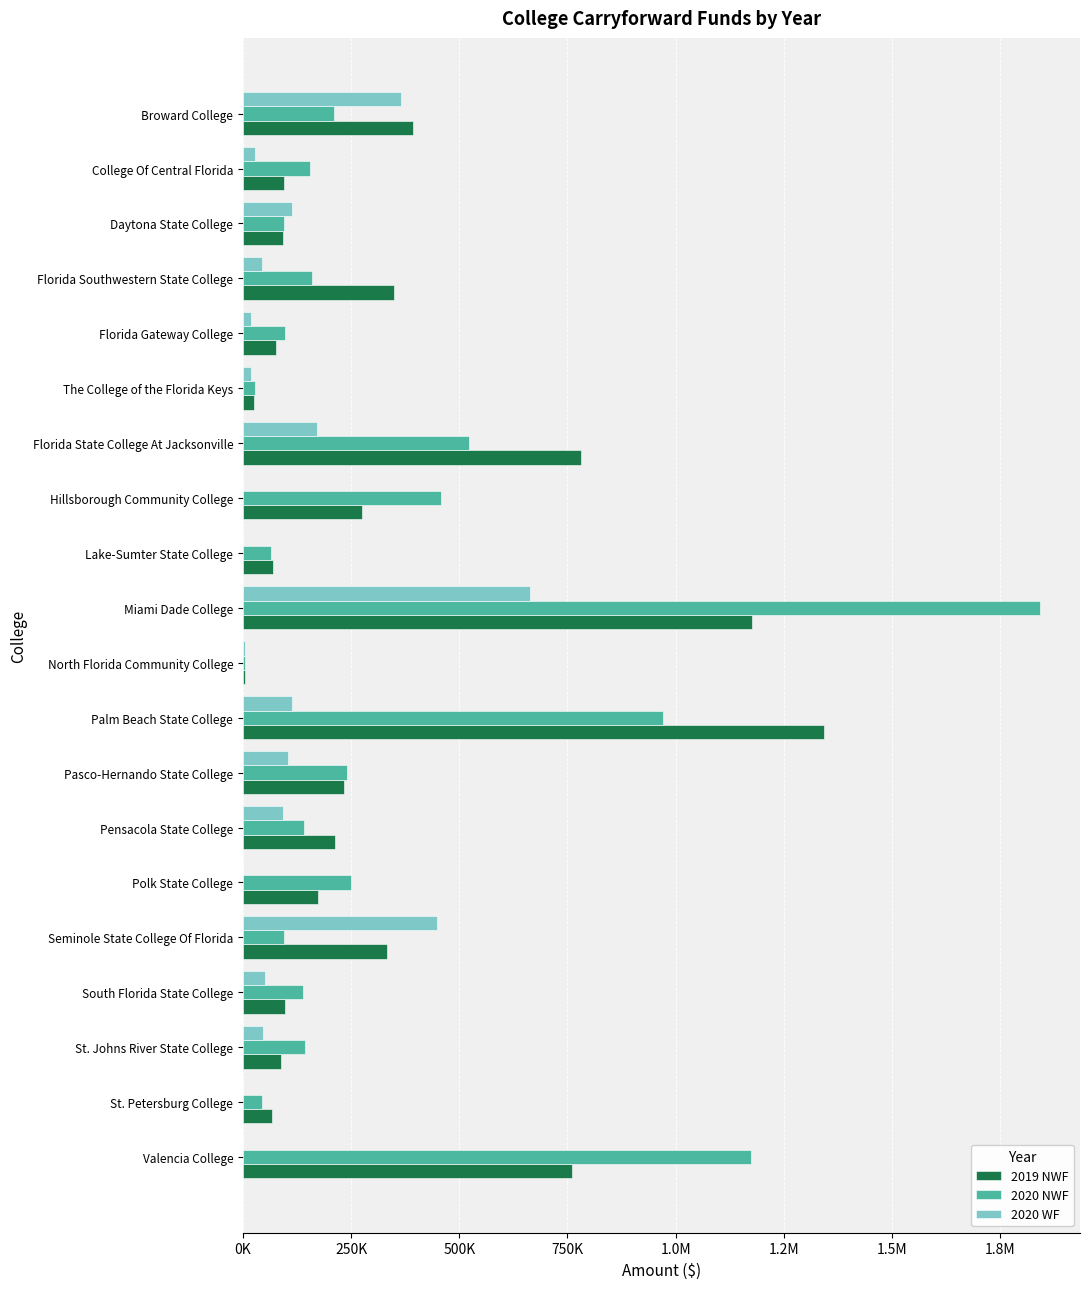

What are all the series names shown in the legend?

2019 NWF, 2020 NWF, 2020 WF